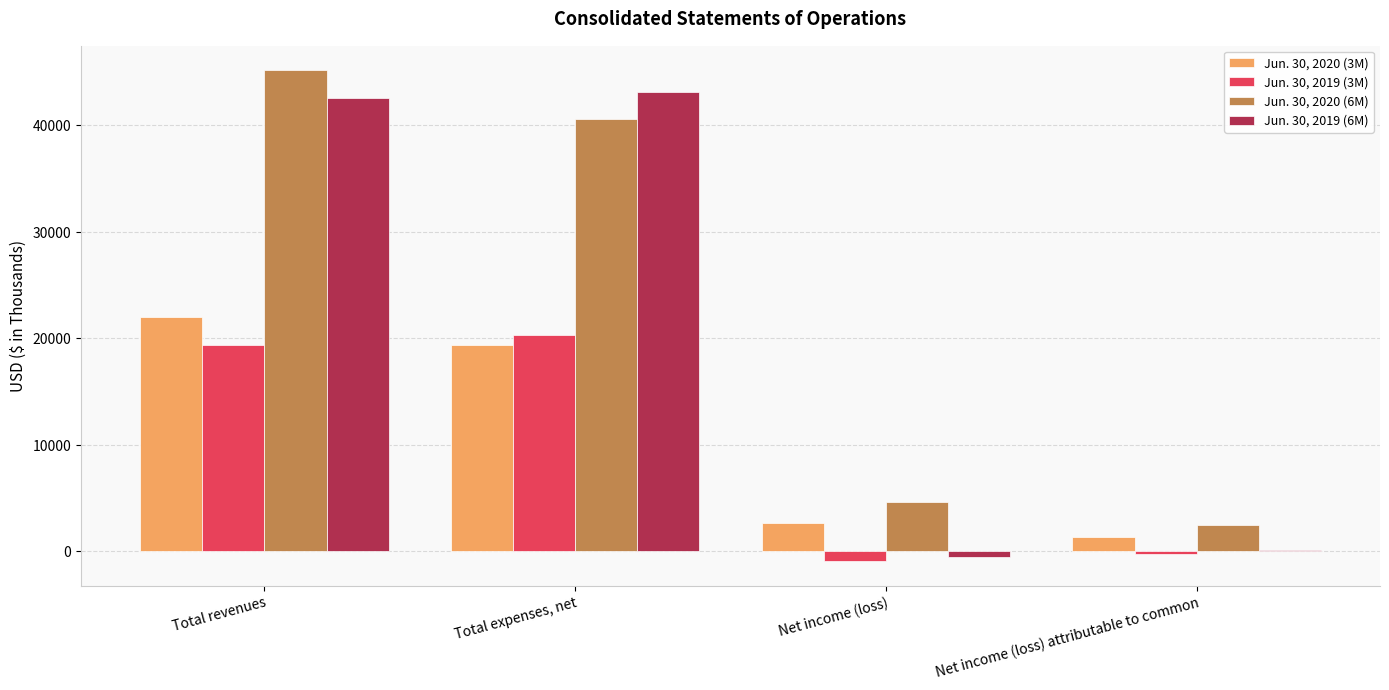

Is the value of Jun. 30, 2019 (3M) at Total revenues greater than the value of Jun. 30, 2019 (6M) at Net income (loss) attributable to common?

Yes